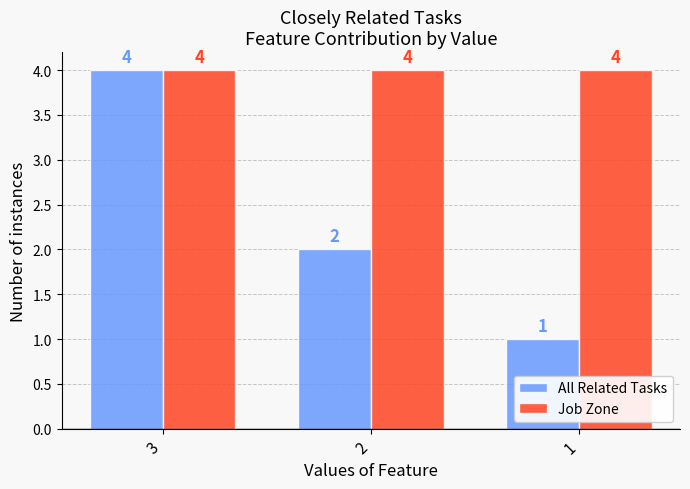

Which category has the lowest value in the All Related Tasks series?

1